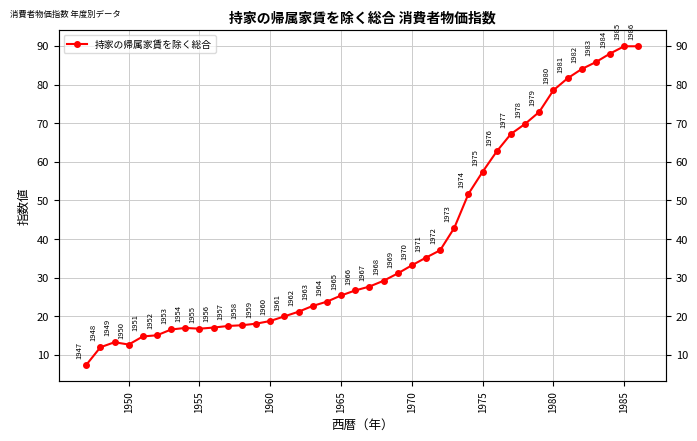

What is the difference between the maximum and minimum values?

82.5